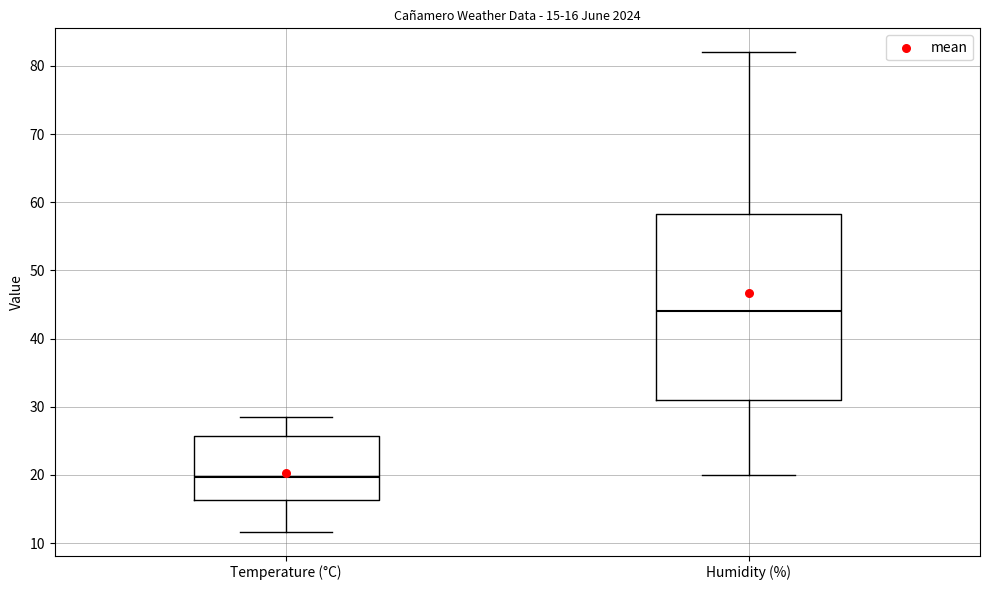

Comparing the boxes themselves (not the whiskers), which one is the tallest?

Humidity (%)